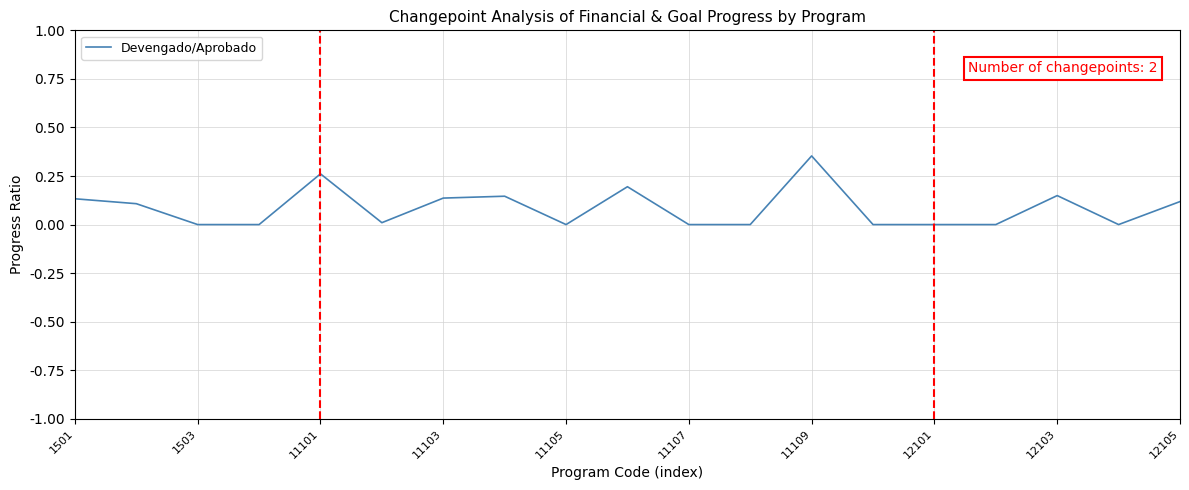

Does the chart have visible grid lines?

Yes